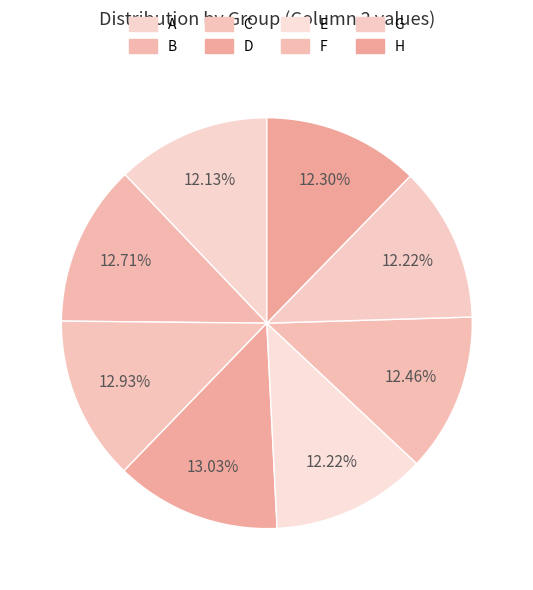

How many slices are in this pie chart?

8